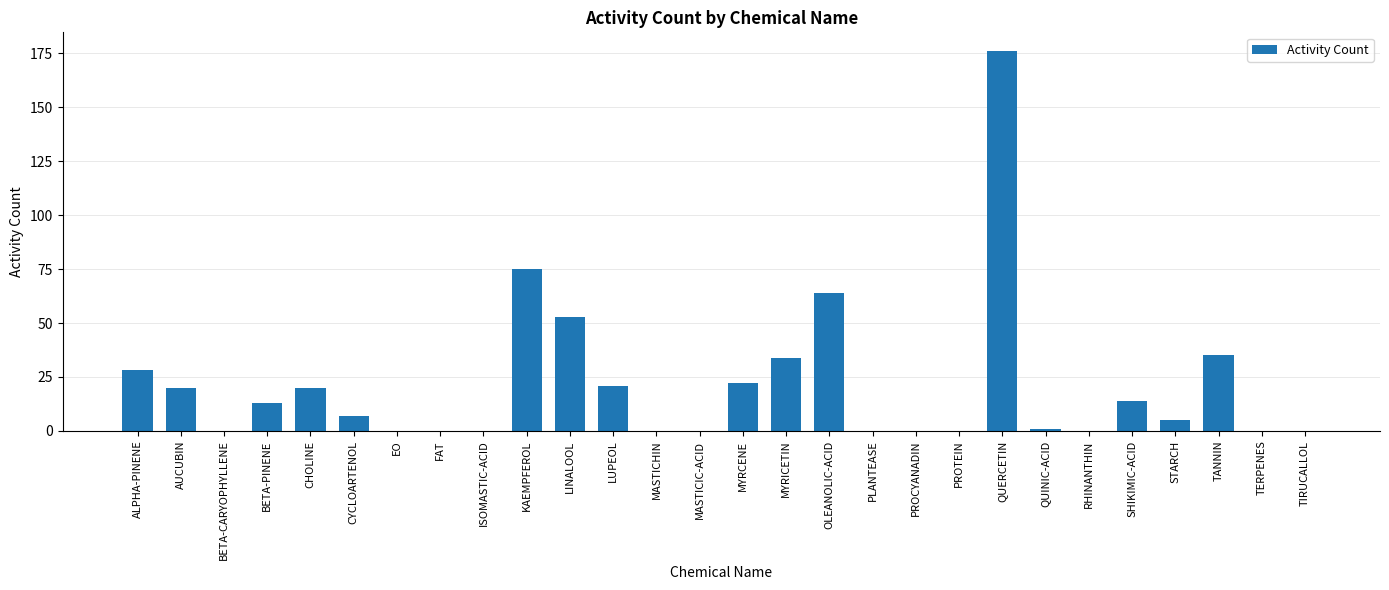

Count the number of data series in this chart.

1